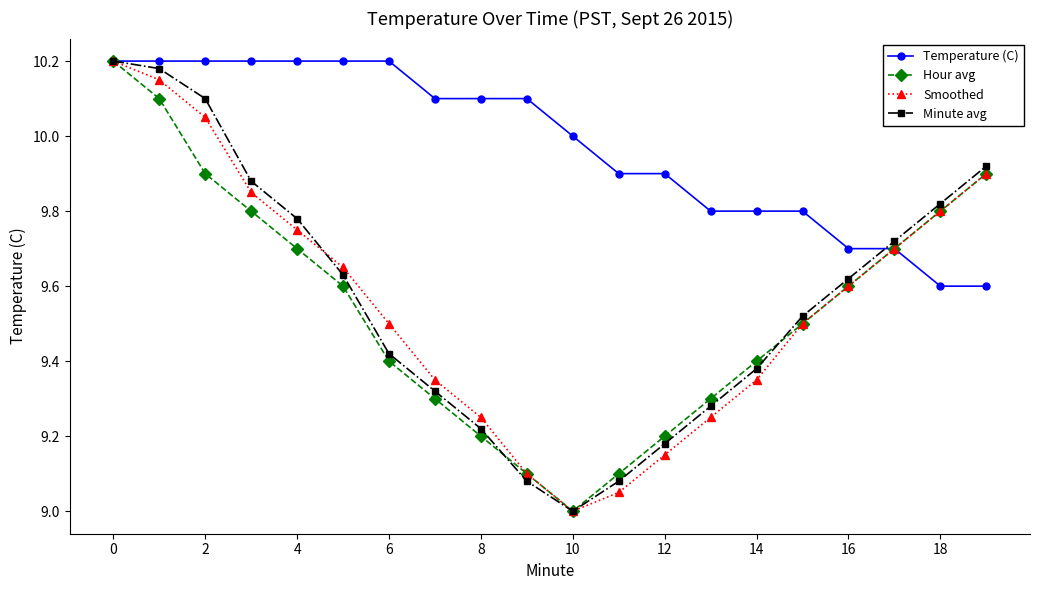

Which series has the largest total across all categories?

Temperature (C)